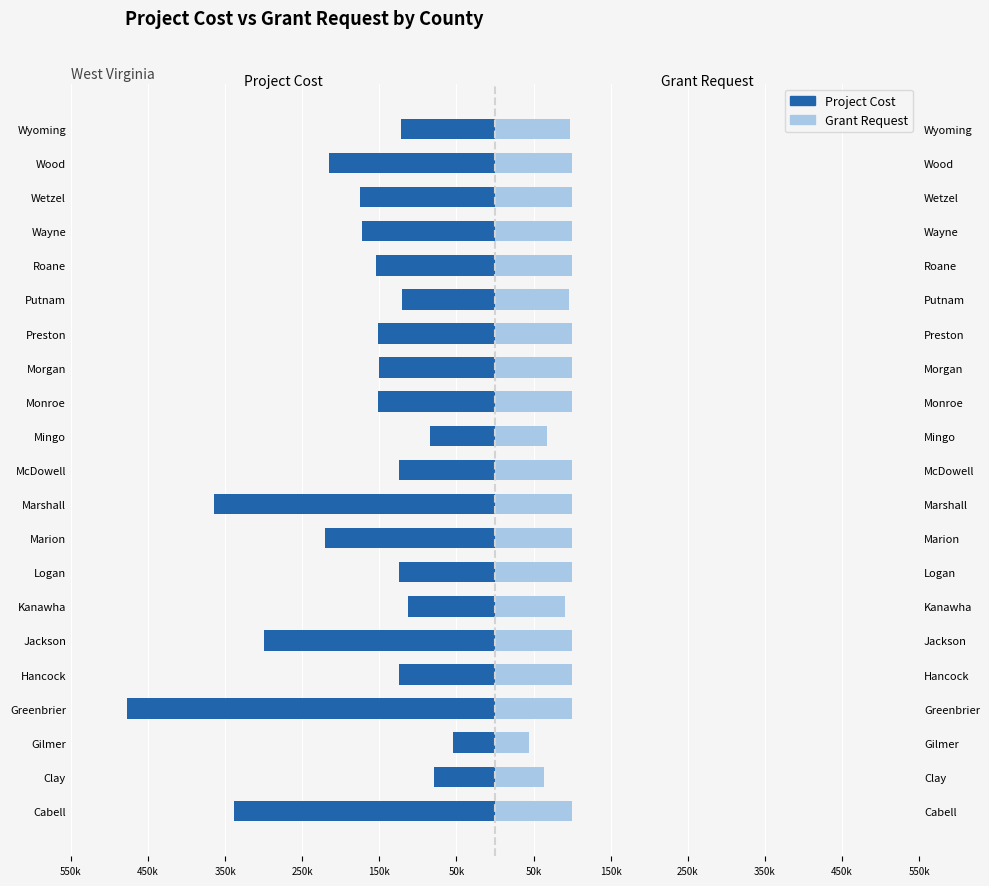

Which has a higher value, Clay or Marion?

Clay